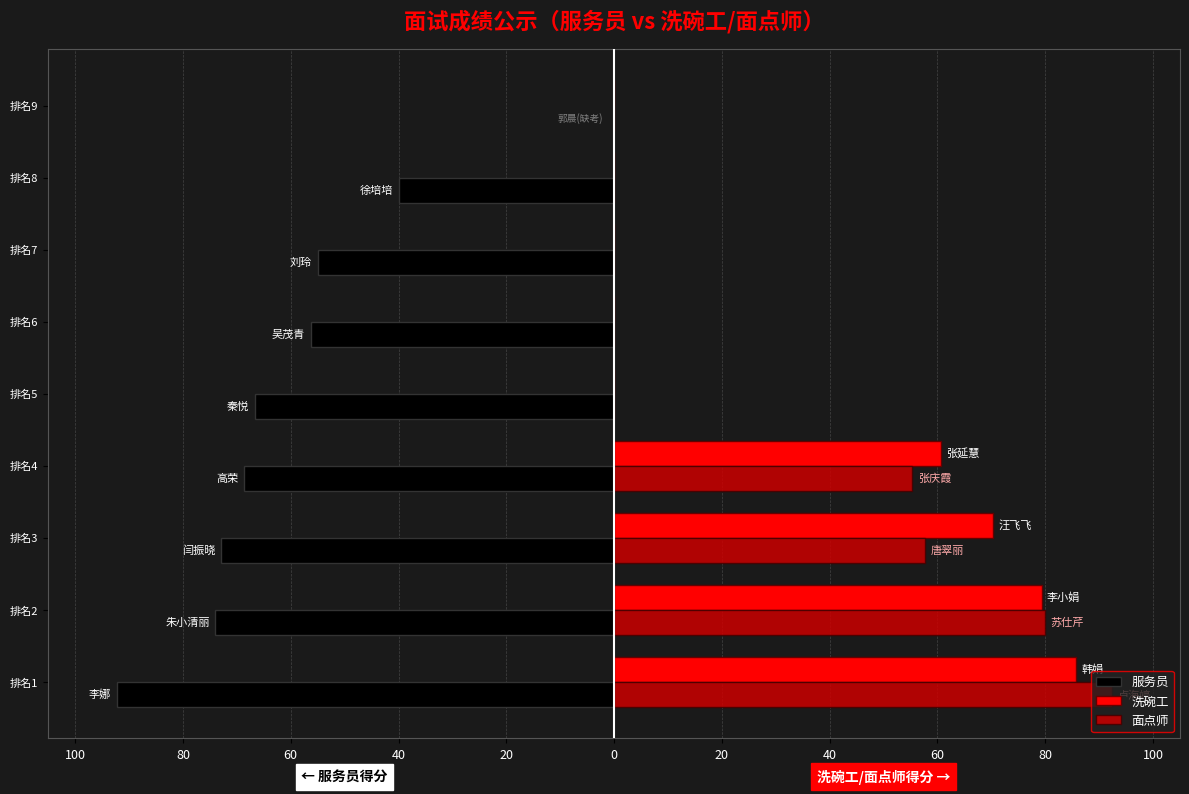

Which series has the widest spread of values?

服务员